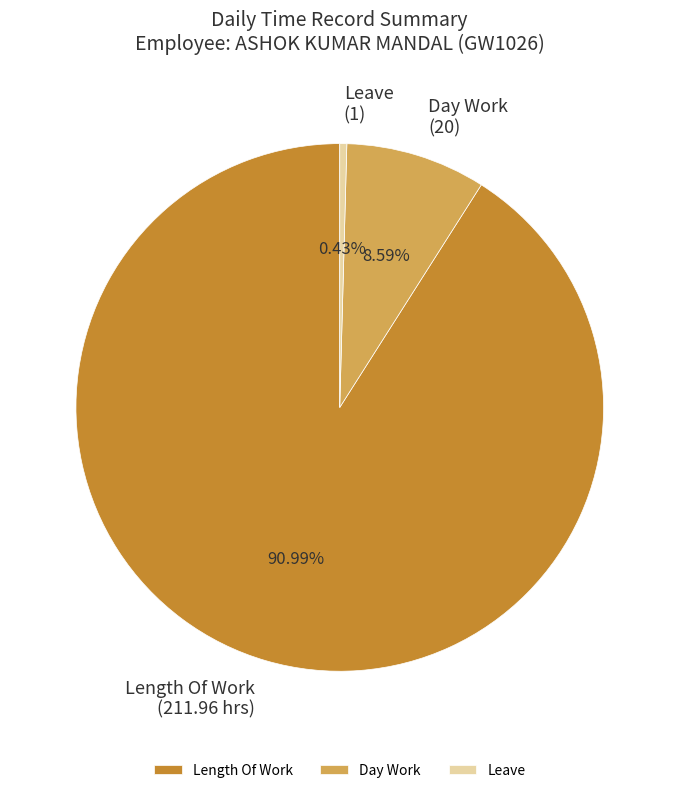

Is the sum of Length Of Work and Leave greater than half?

Yes